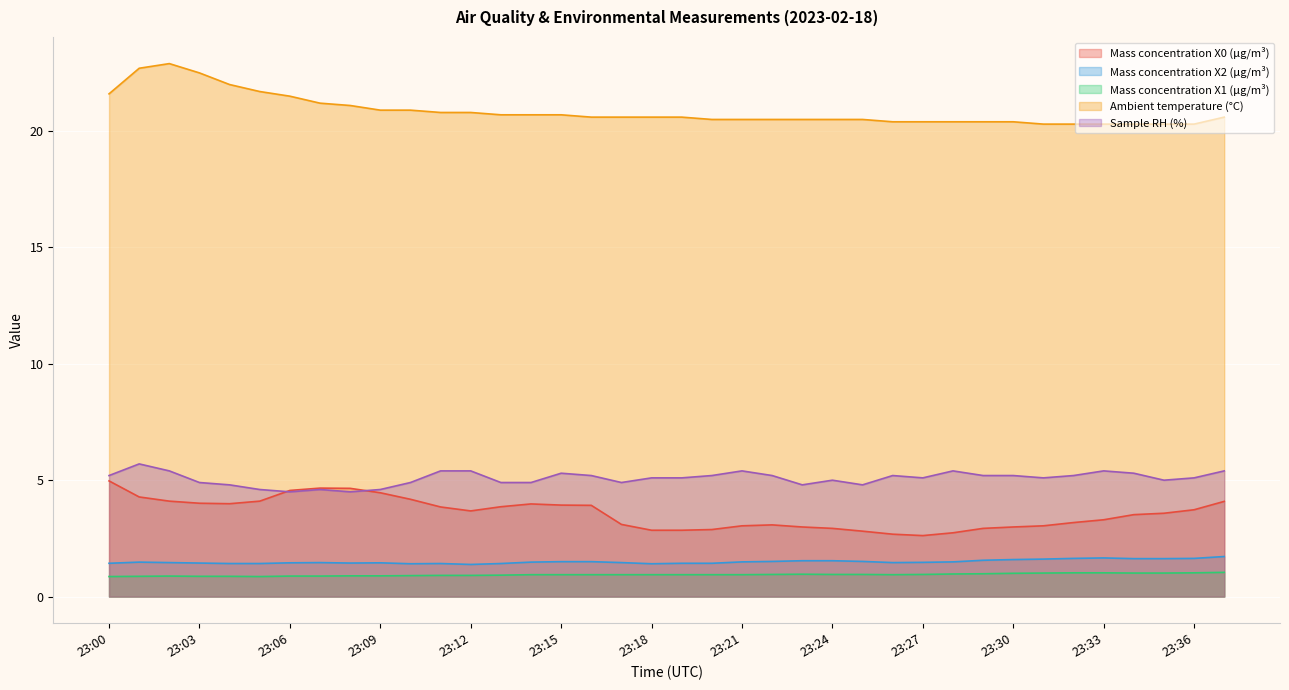

True or false: Mass concentration X0 (μg/m³) has more than 2 interior local peaks.

True